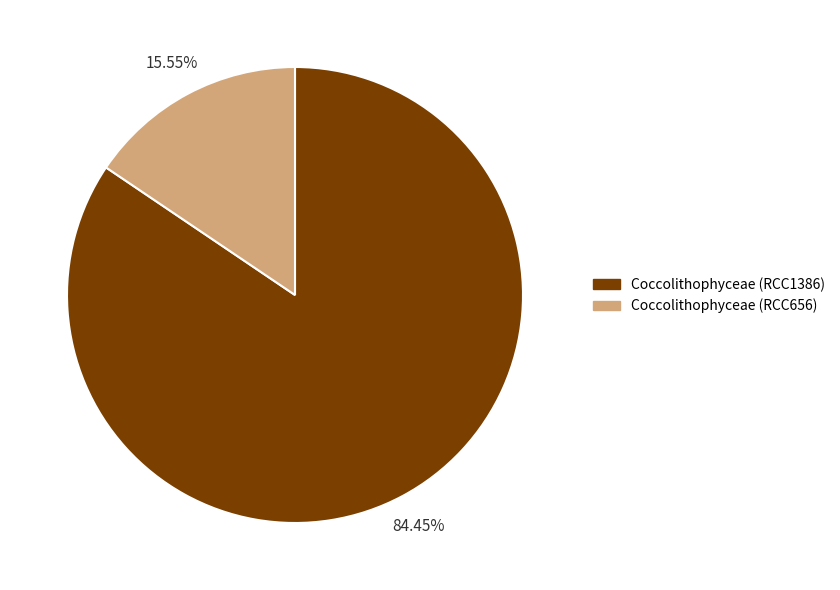

Is the sum of Coccolithophyceae (RCC1386) and Coccolithophyceae (RCC656) greater than half?

Yes